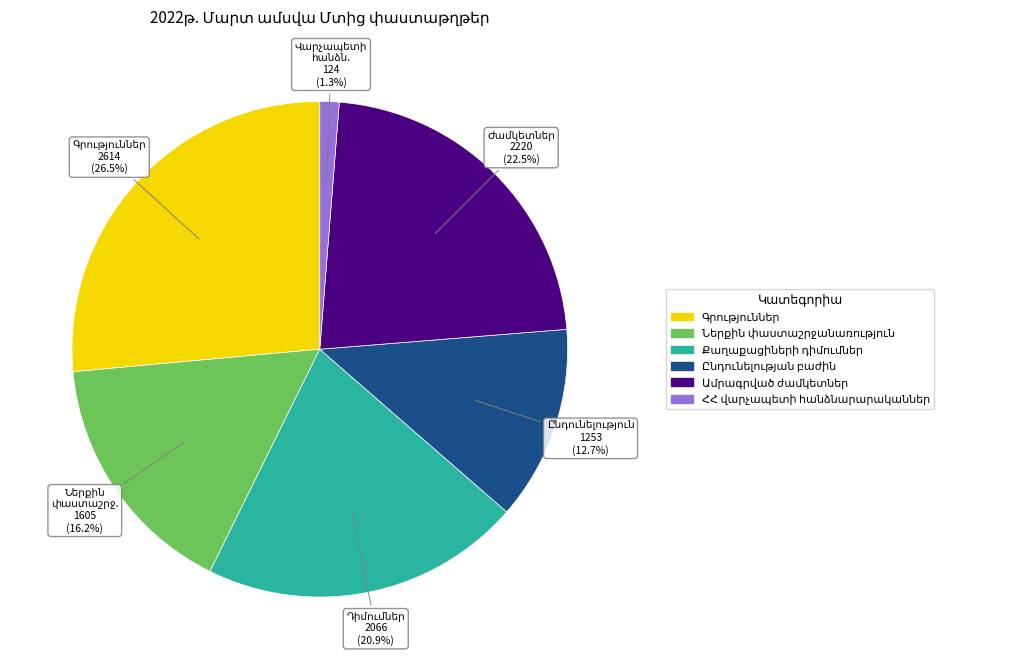

Does any single category account for the majority?

No